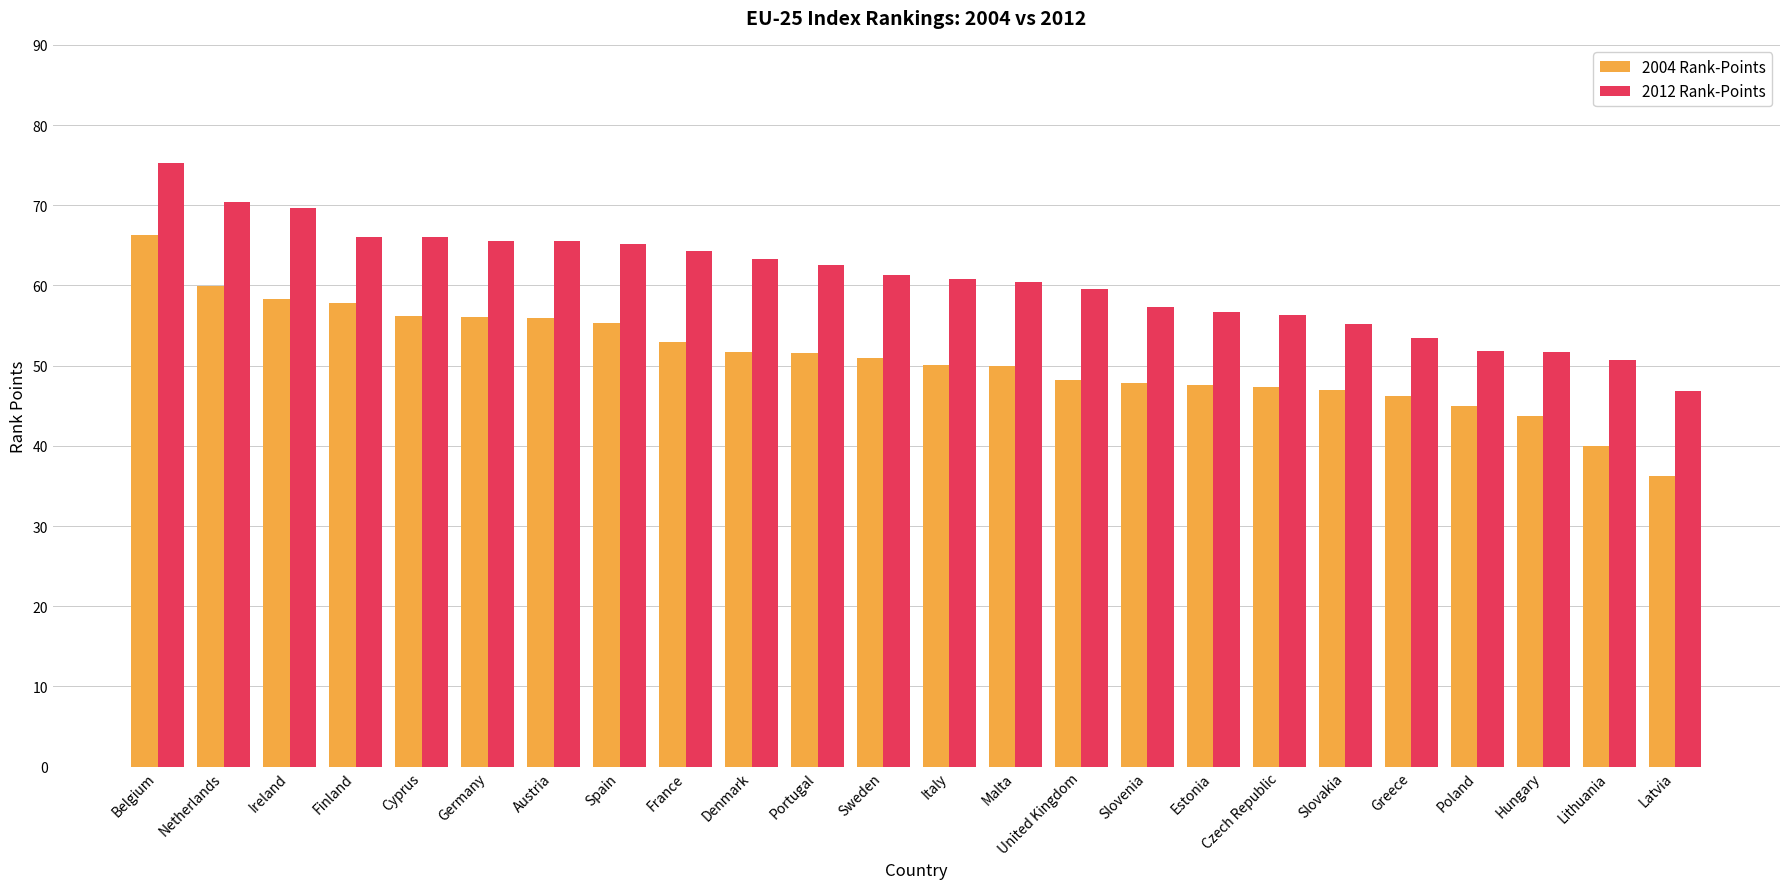

True or false: 2004 Rank-Points has a value of 107.6 at Belgium.

False